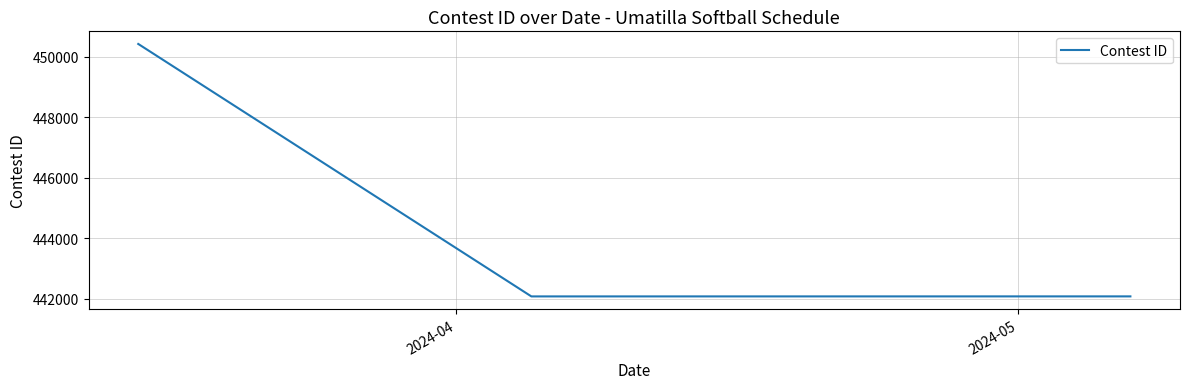

What is the minimum value shown in the chart?

442080